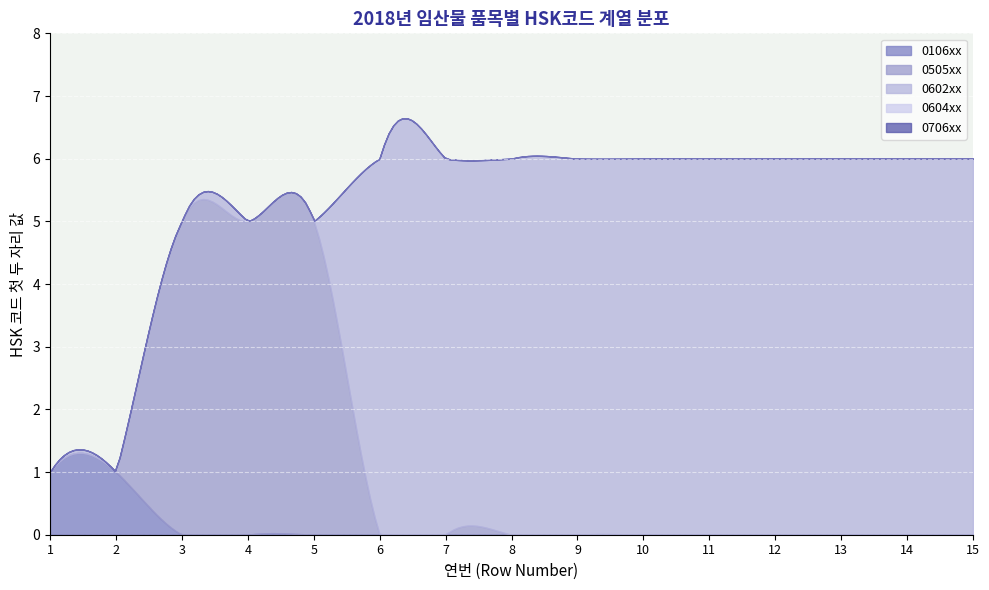

True or false: 0706 has a value of 2 at col_3.

False